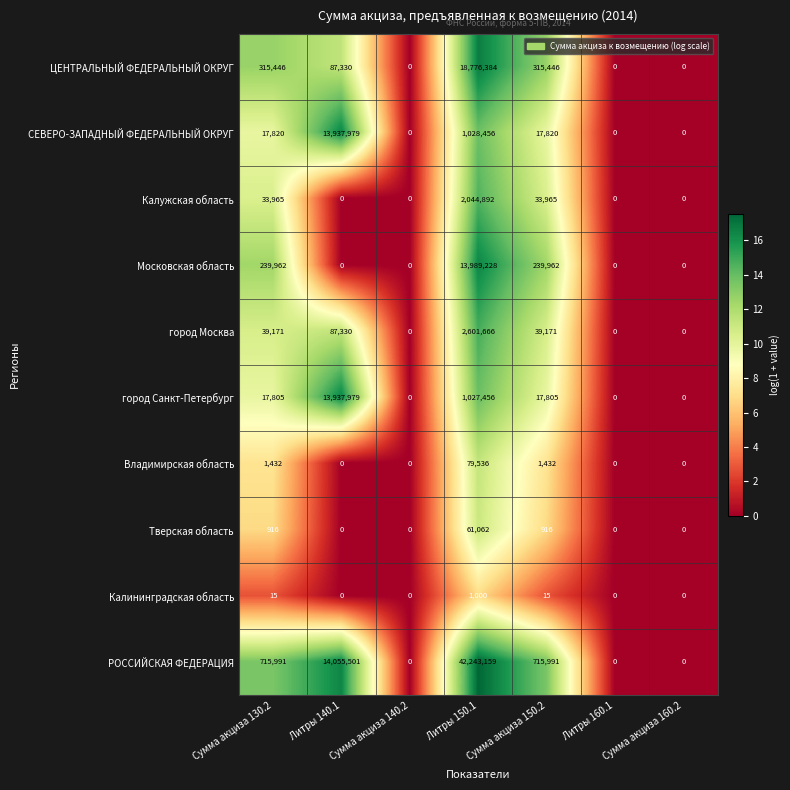

Is it true that Калужская область equals 1281253 at Сумма акциза 160.2?

False